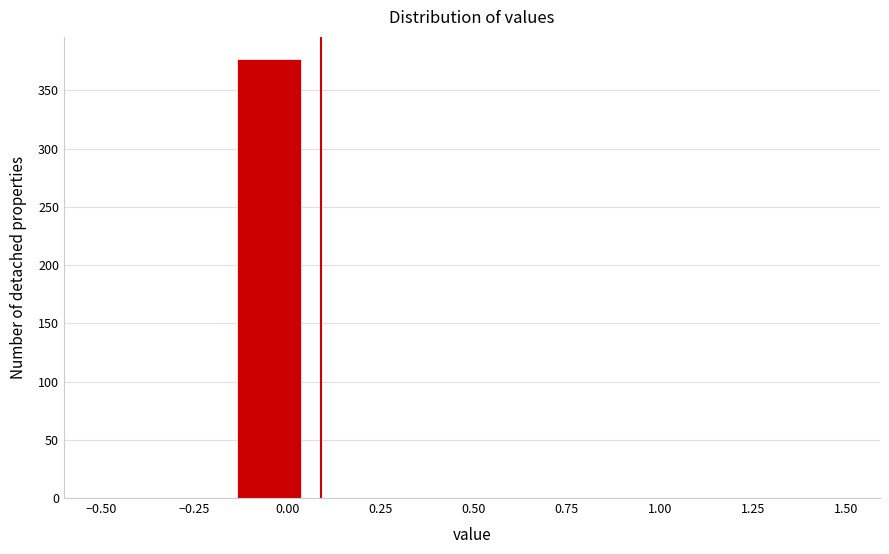

Around what value on the x-axis is the tallest bar? Give the approximate position of its centre, as read against the axis.

-0.05